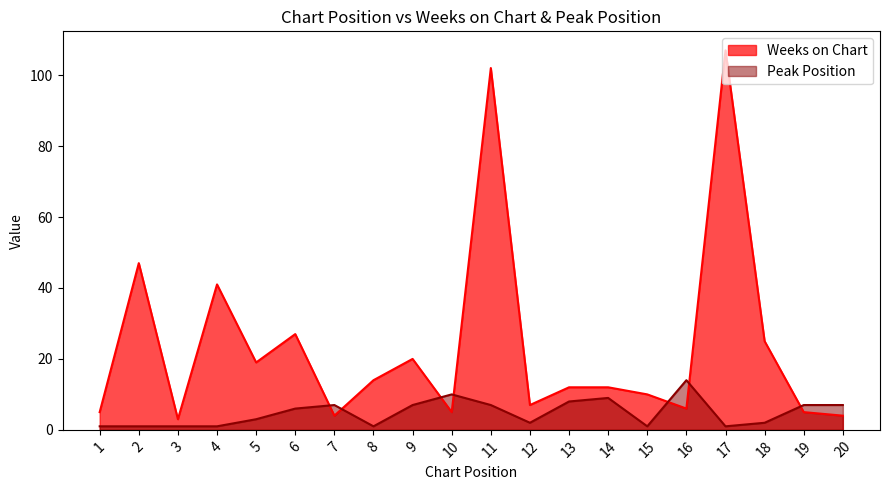

The Peak Position series shows 0 at 1. True or false?

False